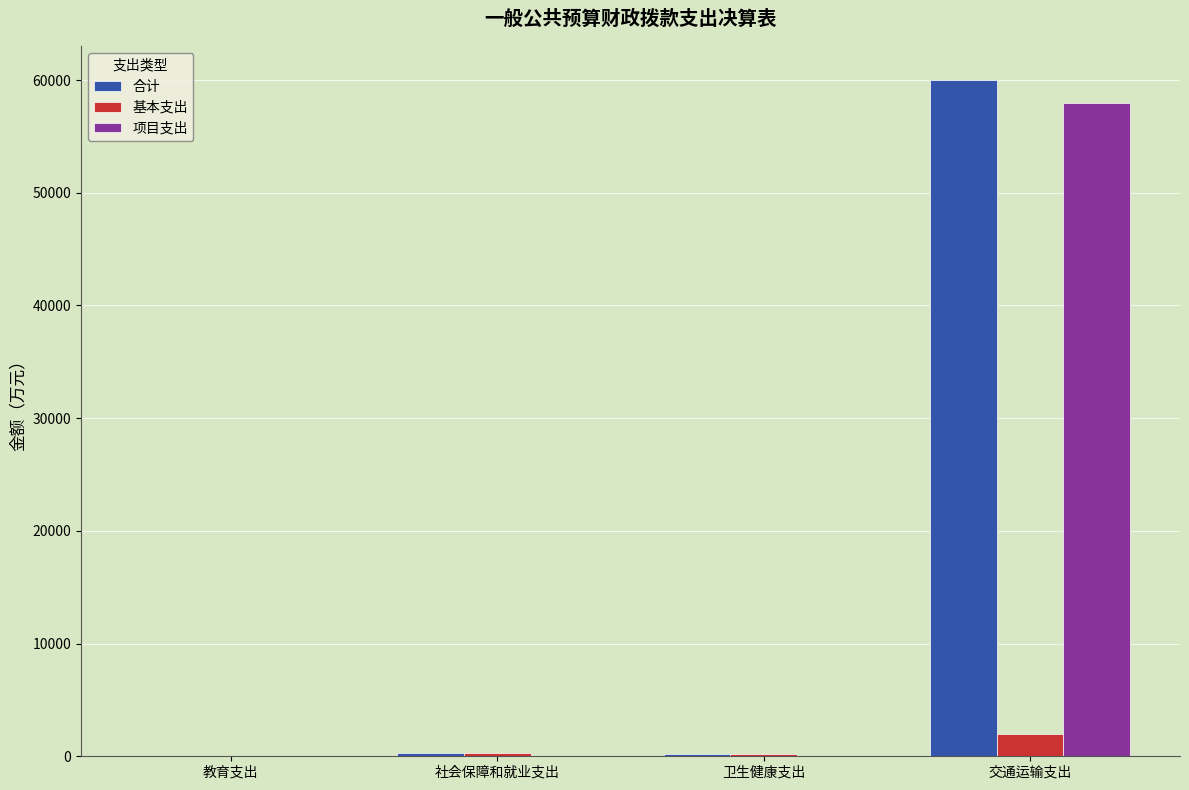

Which series has the largest total across all categories?

合计